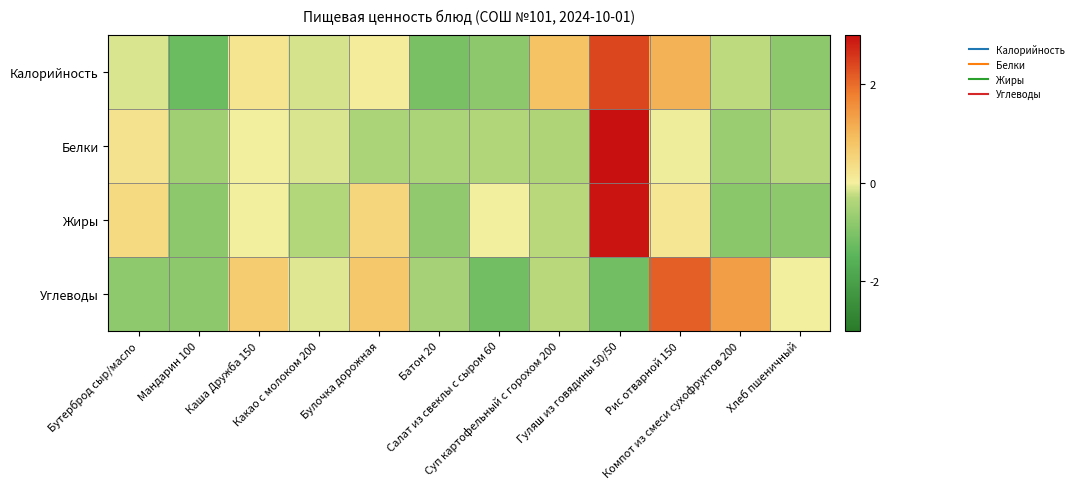

What is the smallest value displayed?

-1.3